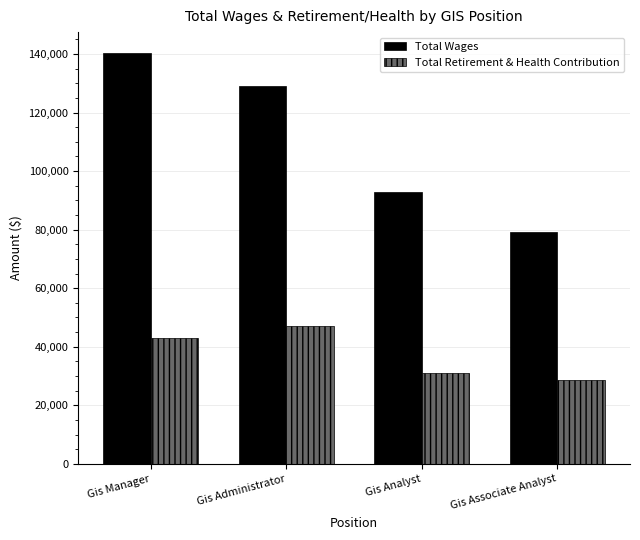

Which series has the widest spread of values?

Total Wages